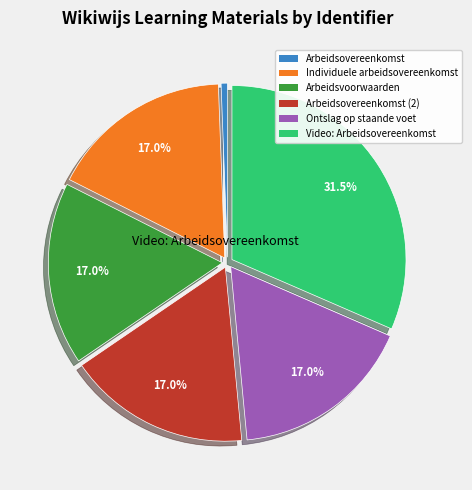

Count the number of slices in the pie.

6